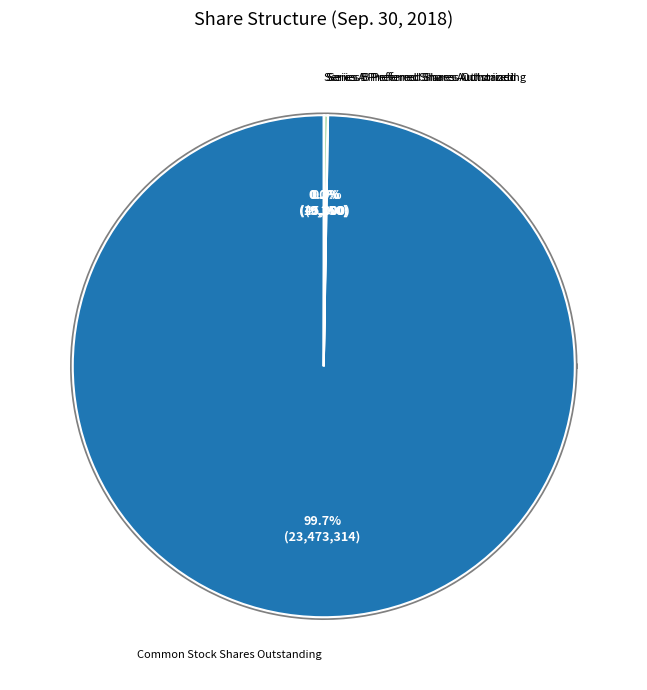

What is the largest slice in the pie chart?

Common Stock Shares Outstanding